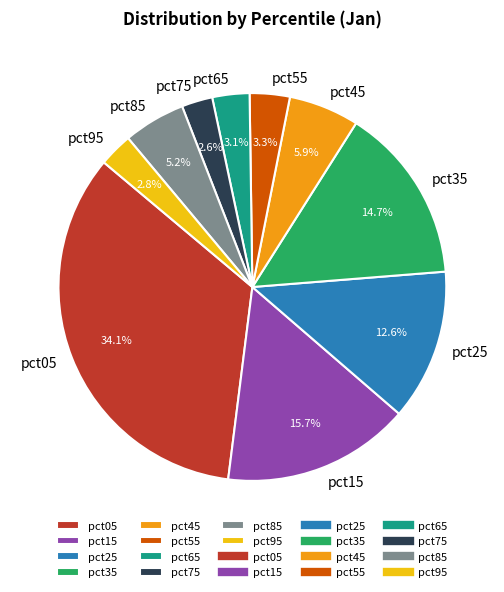

Does pct85 represent more than half of the total?

No